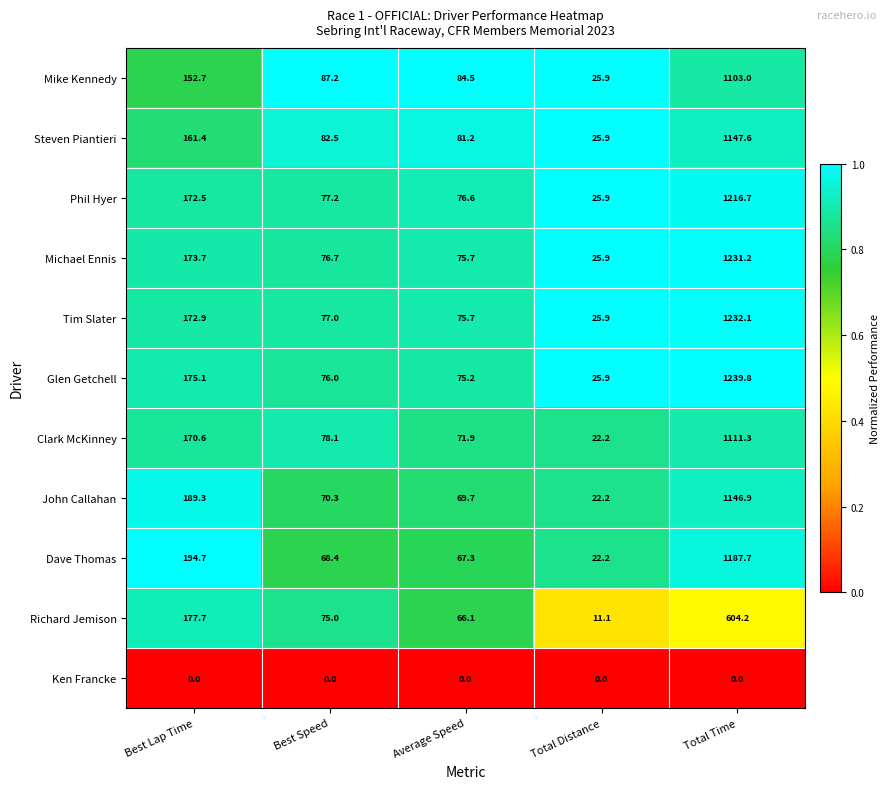

What is the average value of the Mike Kennedy series?

290.7